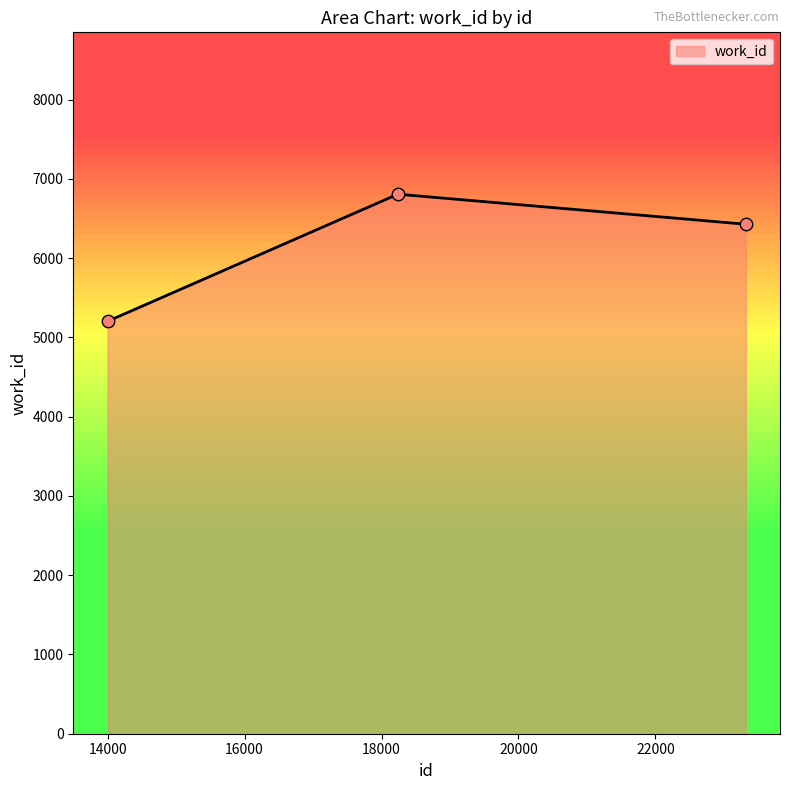

Which has a higher value, 23319 or 13998?

23319